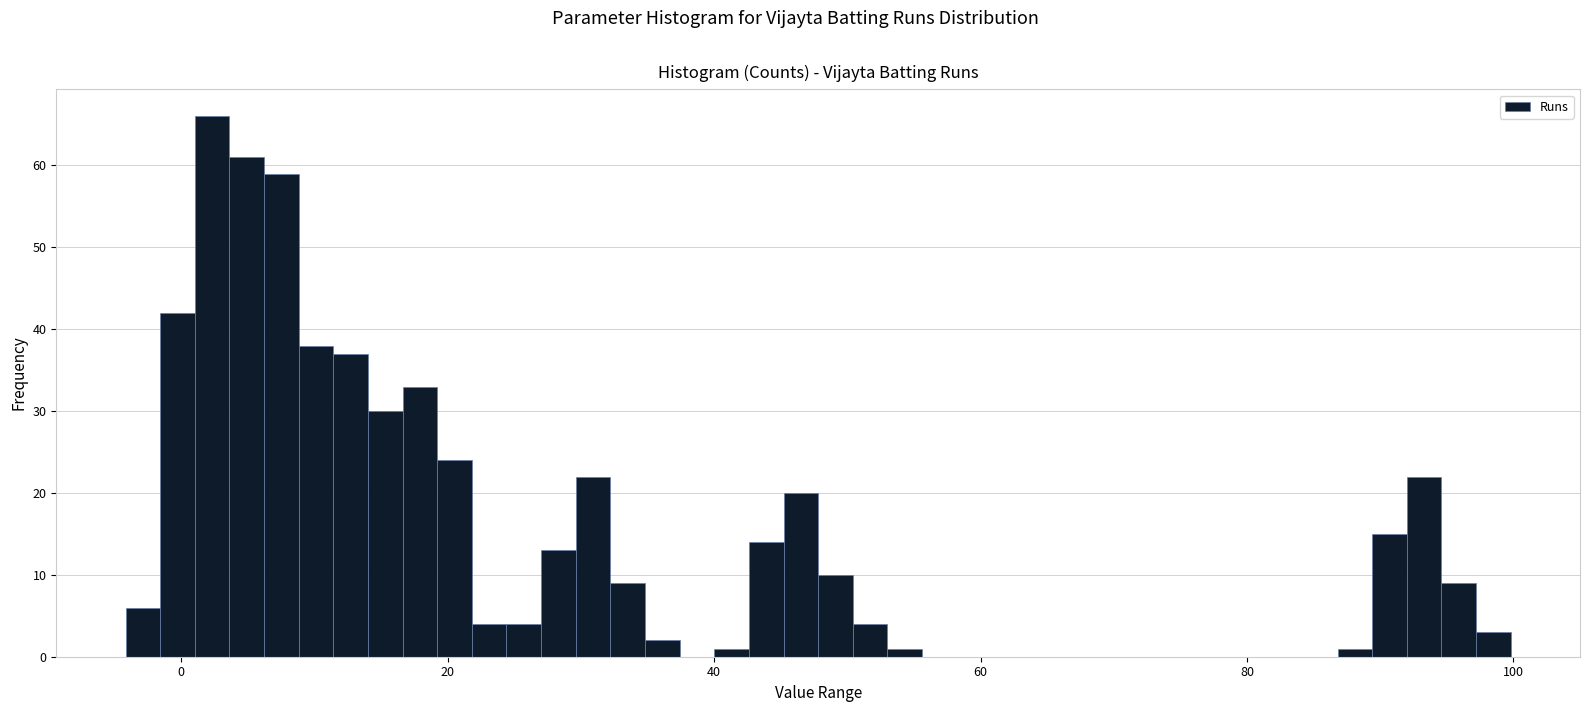

Around what value on the x-axis is the tallest bar? Give the approximate position of its centre, as read against the axis.

2